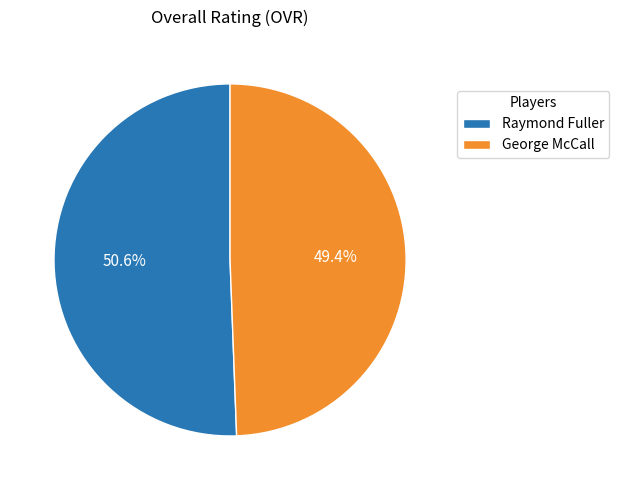

Between George McCall and Raymond Fuller, which is larger?

Raymond Fuller